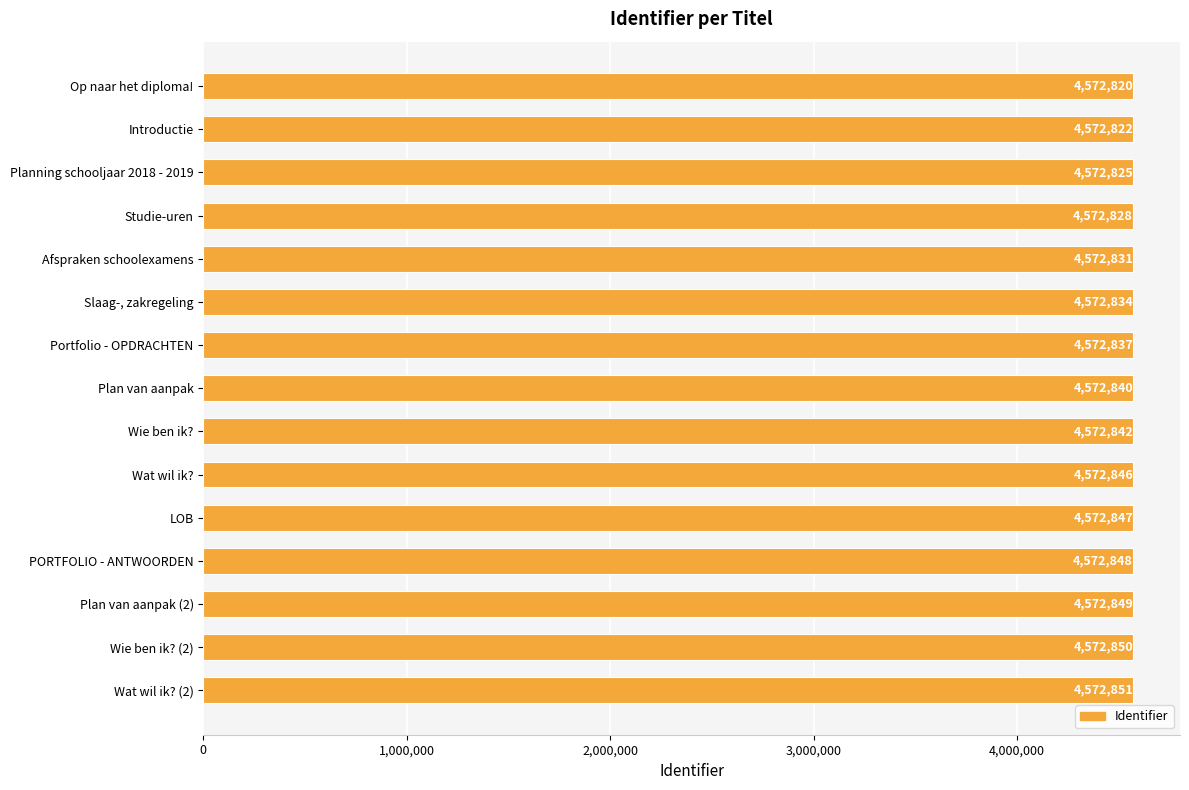

What is the label of the 14th bar from the bottom?

Introductie